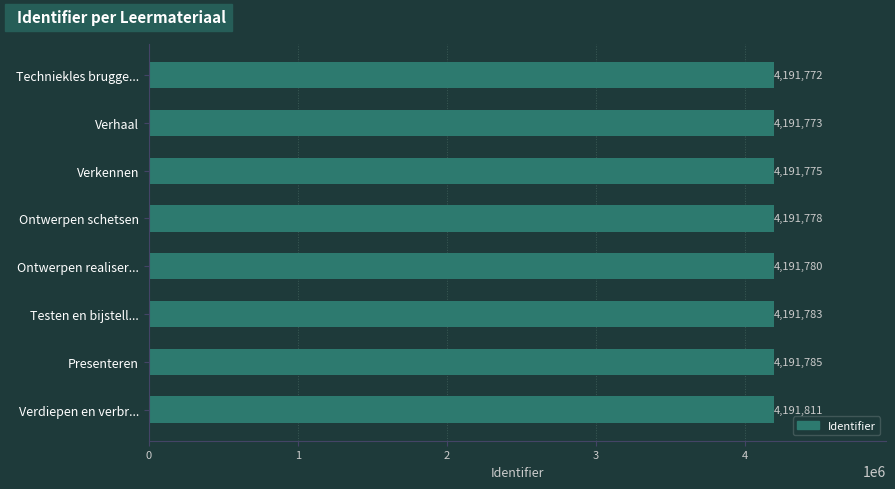

What is the change in value from Techniekles brugge... to Testen en bijstell...?

+11